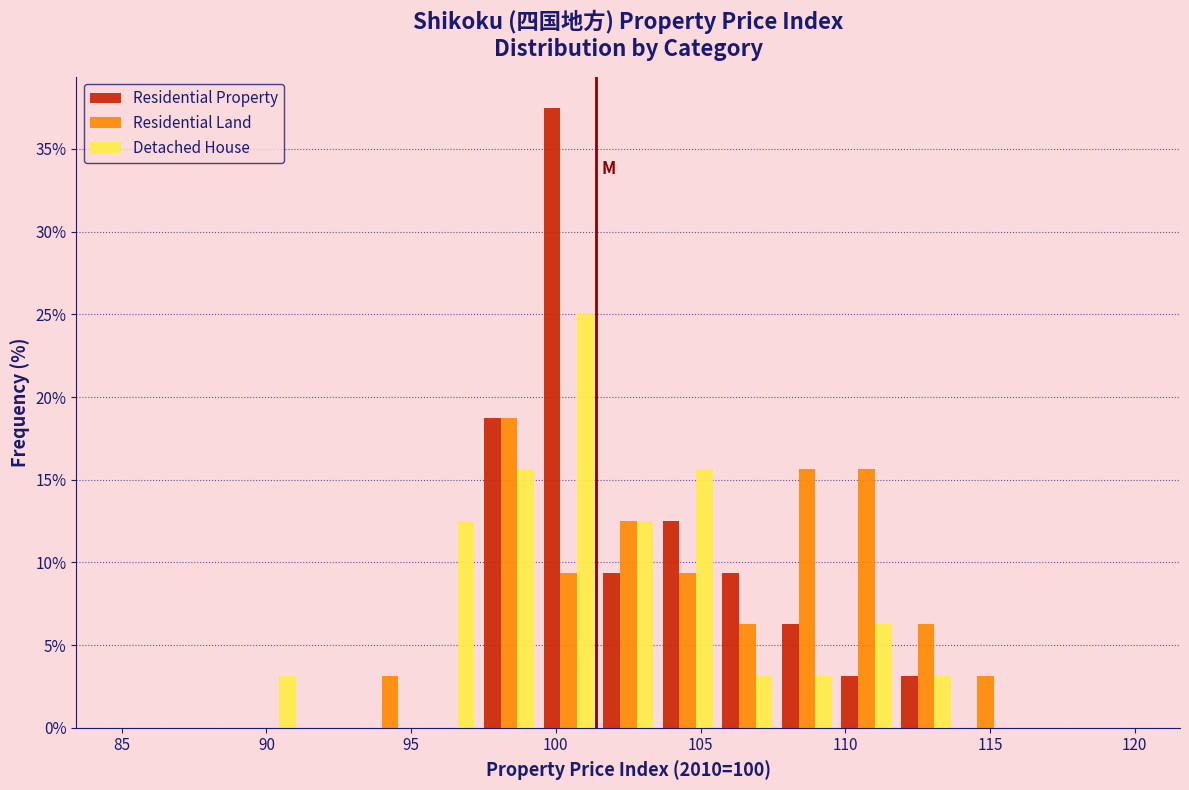

Reading left to right, transcribe this chart: for each range on the x-axis, give the height of each series' bar. Neither the bar edges nor the heights are printed on the chart, so give them approximately, as read against the axes.

85.0 to 87.0: Residential Property=0	Residential Land=0	Detached House=0
87.0 to 89.0: Residential Property=0	Residential Land=0	Detached House=0
89.0 to 91.0: Residential Property=0	Residential Land=0	Detached House=3.0
91.0 to 93.0: Residential Property=0	Residential Land=0	Detached House=0
93.0 to 95.5: Residential Property=0	Residential Land=3.0	Detached House=0
95.5 to 97.5: Residential Property=0	Residential Land=0	Detached House=12.5
97.5 to 99.5: Residential Property=19.0	Residential Land=19.0	Detached House=15.5
99.5 to 101.5: Residential Property=37.5	Residential Land=9.5	Detached House=25.0
101.5 to 103.5: Residential Property=9.5	Residential Land=12.5	Detached House=12.5
103.5 to 105.5: Residential Property=12.5	Residential Land=9.5	Detached House=15.5
105.5 to 107.5: Residential Property=9.5	Residential Land=6.5	Detached House=3.0
107.5 to 109.5: Residential Property=6.5	Residential Land=15.5	Detached House=3.0
109.5 to 112.0: Residential Property=3.0	Residential Land=15.5	Detached House=6.5
112.0 to 114.0: Residential Property=3.0	Residential Land=6.5	Detached House=3.0
114.0 to 116.0: Residential Property=0	Residential Land=3.0	Detached House=0
116.0 to 118.0: Residential Property=0	Residential Land=0	Detached House=0
118.0 to 120.0: Residential Property=0	Residential Land=0	Detached House=0